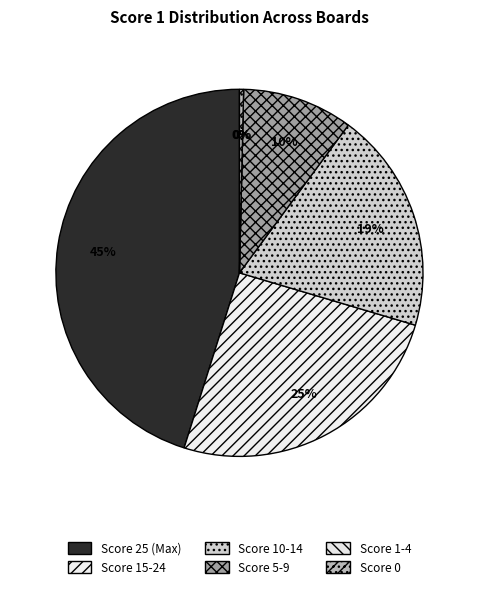

Does any single category account for the majority?

No